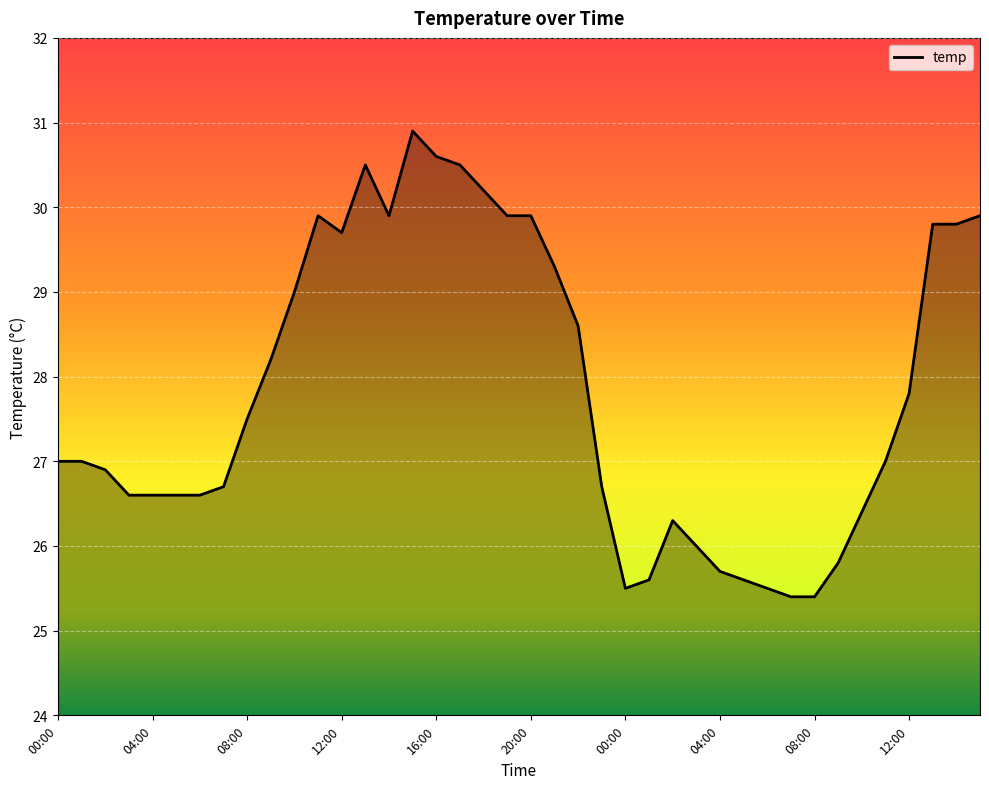

What is the minimum value shown in the chart?

25.4